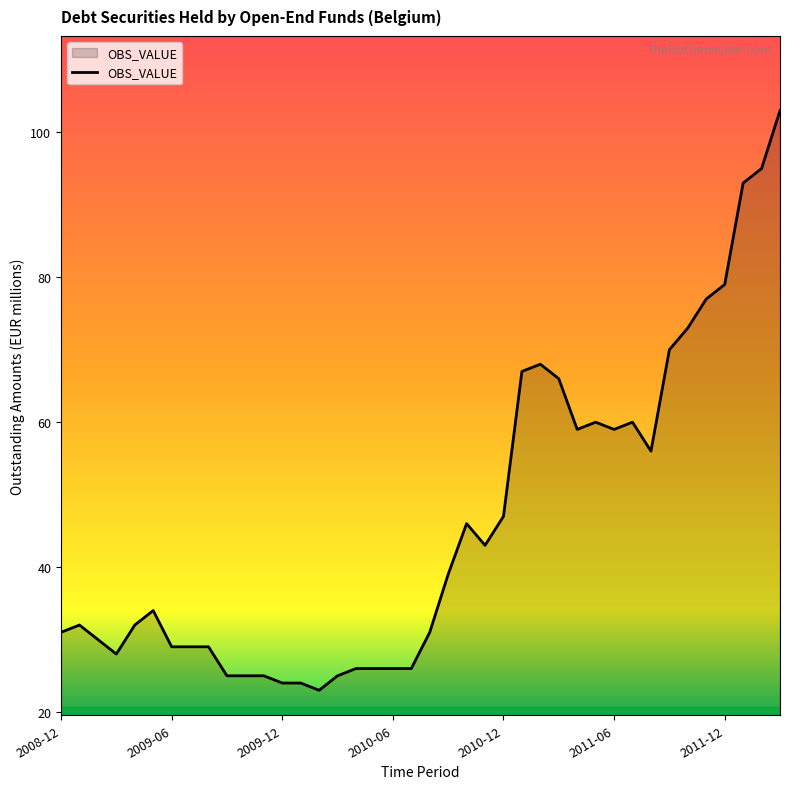

What is the minimum value shown in the chart?

23